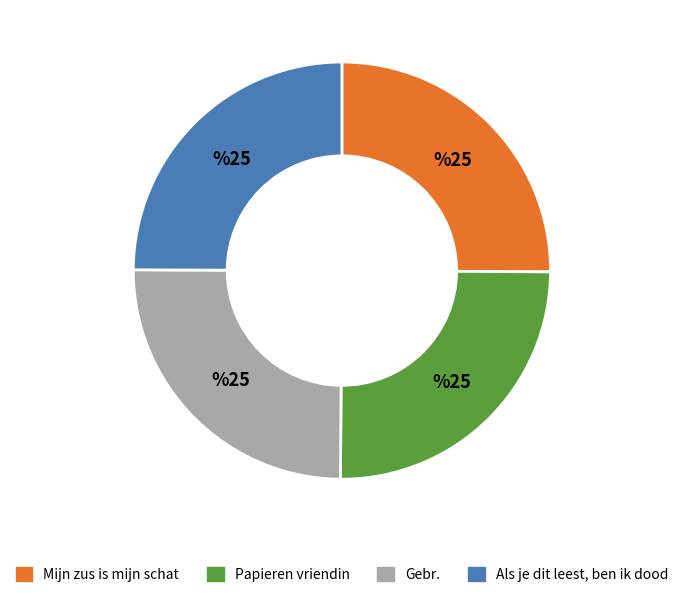

Does any single category account for the majority?

No